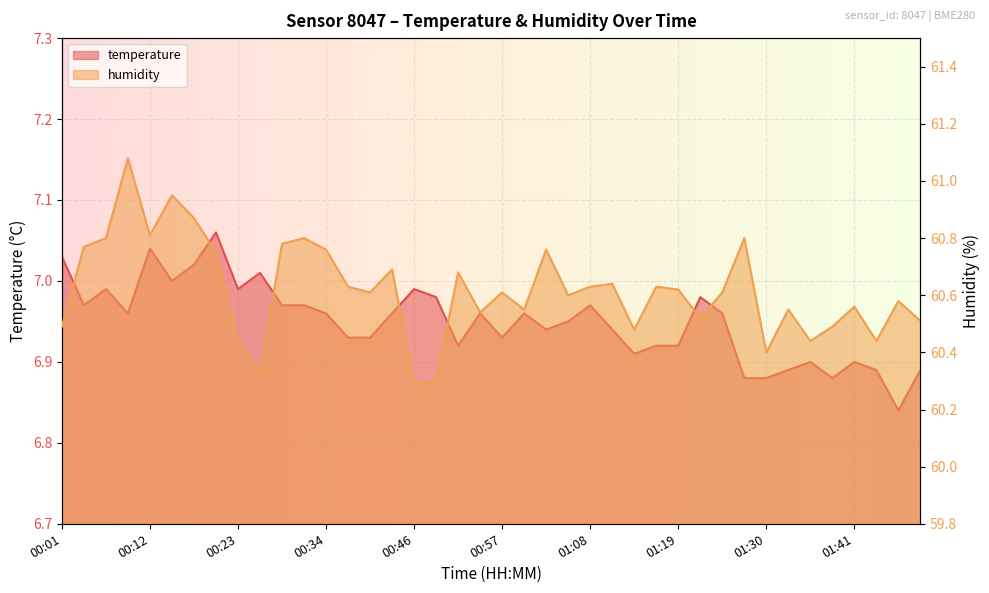

At how many categories does at least one series exceed 57?

40